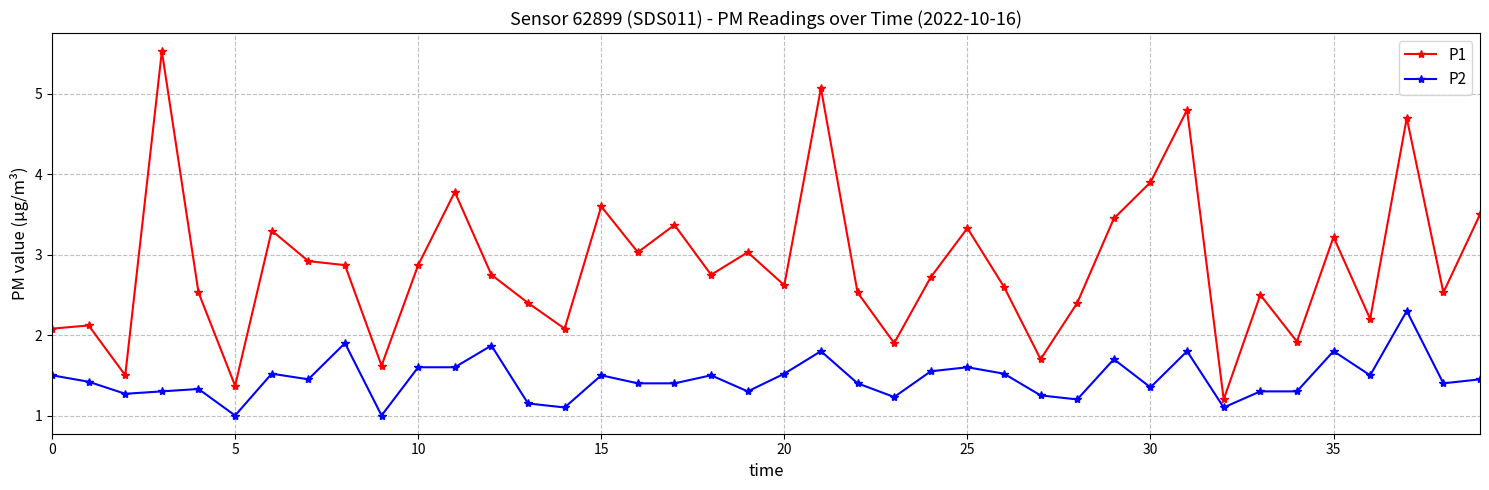

Rank the series by their average value, from lowest to highest.

P2, P1